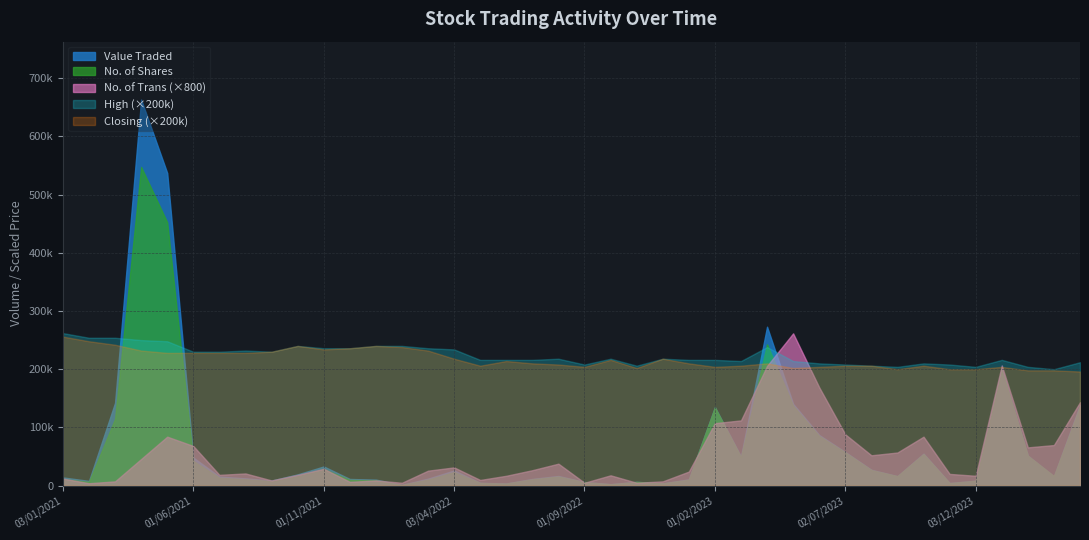

List the series in order of their peak value, lowest first.

Closing, High, No. of Trans, No. of Shares, Value Traded